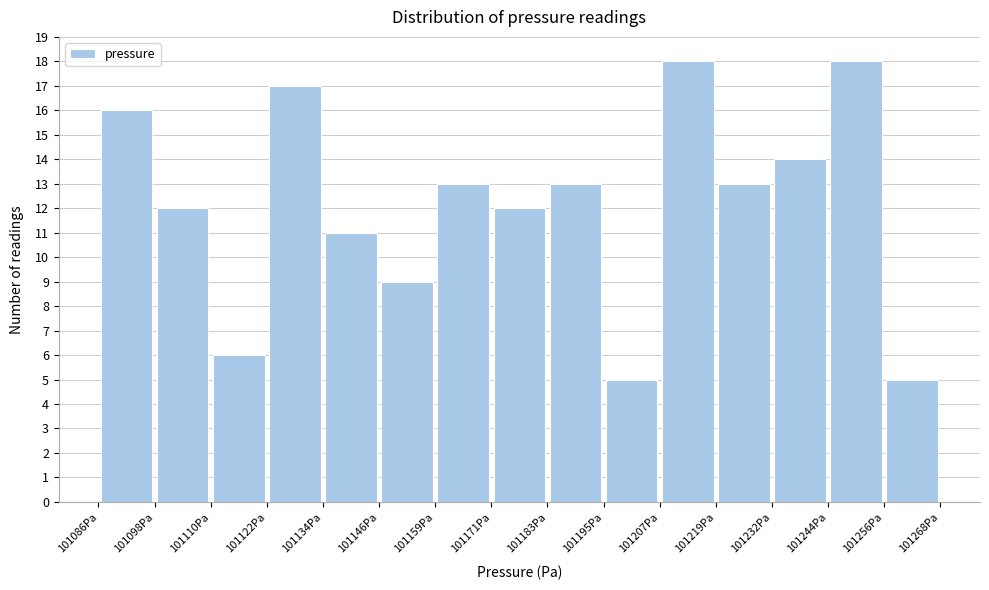

Reading left to right, transcribe this chart: for each bar, give the range it covers on the x-axis and its height. Neither the bar edges nor the heights are printed on the chart, so give them approximately, as read against the axes.

101086 to 101098: 16
101098 to 101110: 12
101110 to 101122: 6
101122 to 101134: 17
101134 to 101146: 11
101146 to 101158: 9
101158 to 101170: 13
101170 to 101182: 12
101182 to 101196: 13
101196 to 101208: 5
101208 to 101220: 18
101220 to 101232: 13
101232 to 101244: 14
101244 to 101256: 18
101256 to 101268: 5